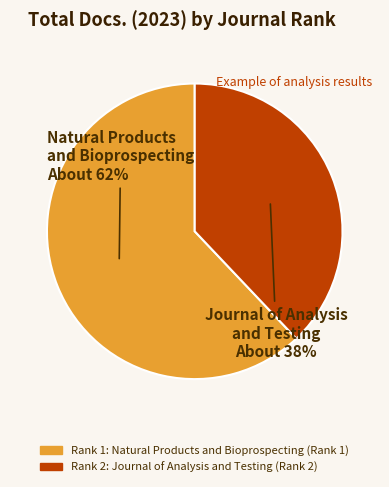

Does any single category account for the majority?

Yes